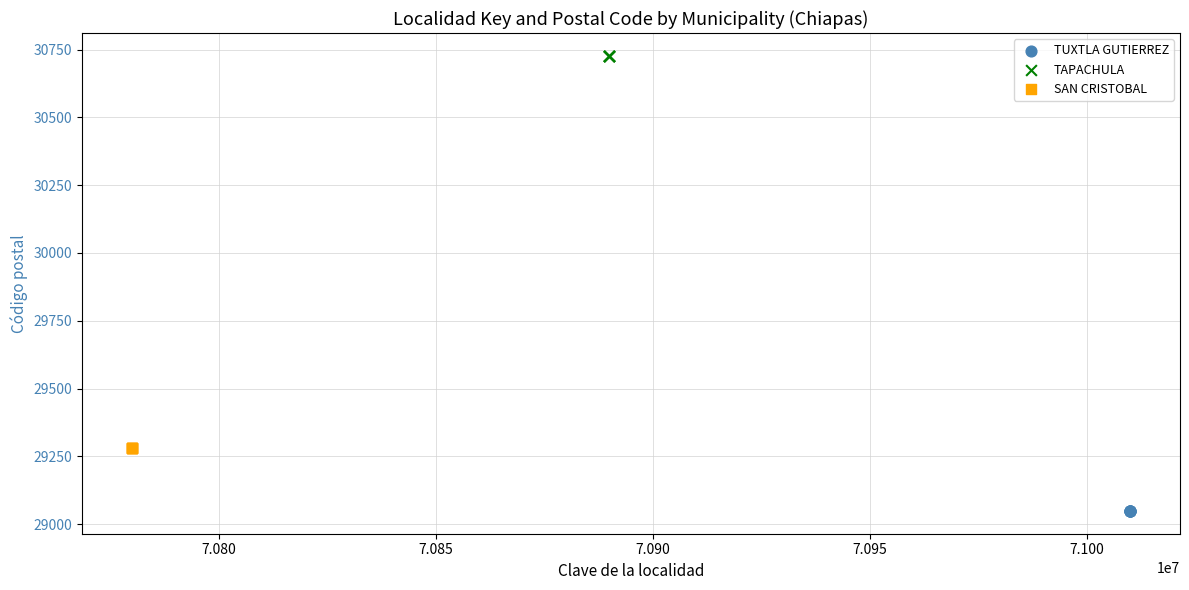

Which series reaches the maximum Y coordinate?

TAPACHULA